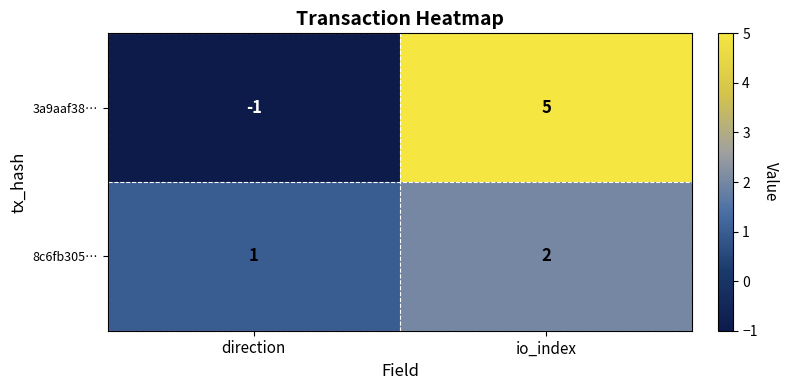

Between direction and io_index, which series saw the biggest shift?

3a9aaf38…